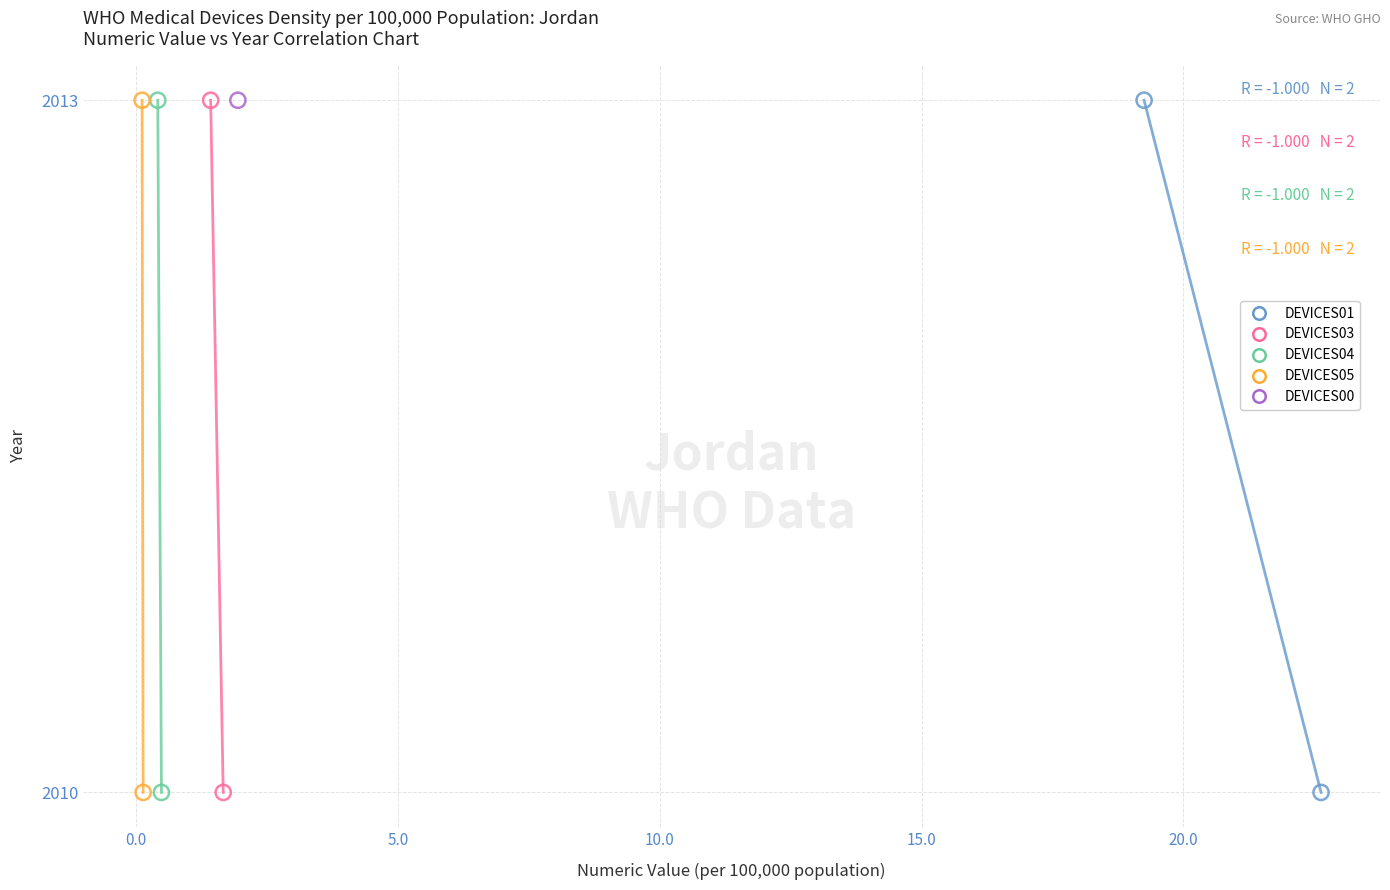

What are all the series names shown in the legend?

DEVICES01, DEVICES03, DEVICES04, DEVICES05, DEVICES00